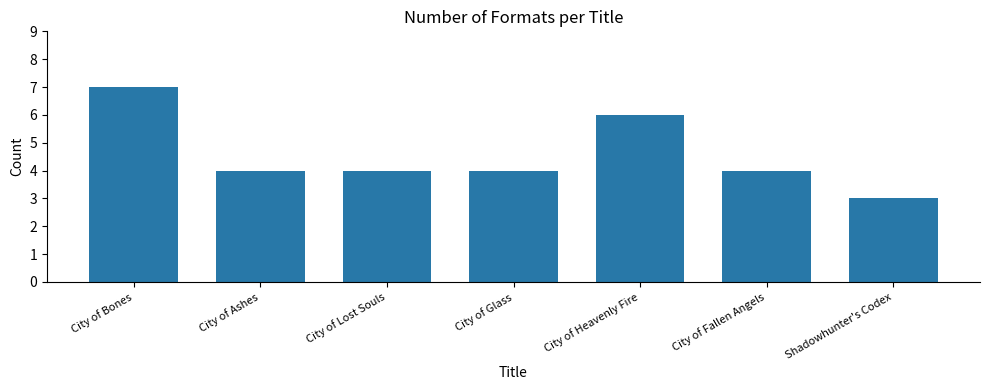

What is the sum of the values at Shadowhunter's Codex and City of Glass?

7